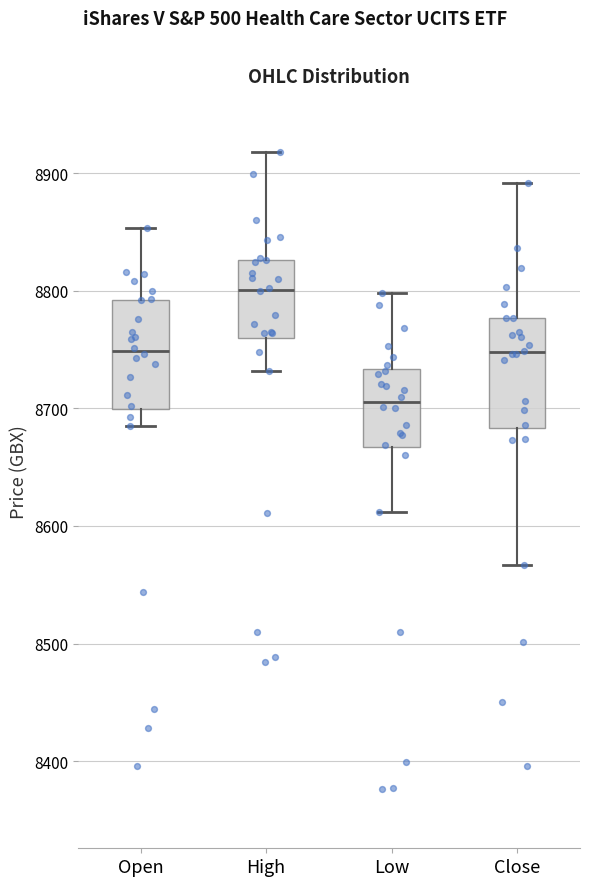

Which box's median line is the highest?

High